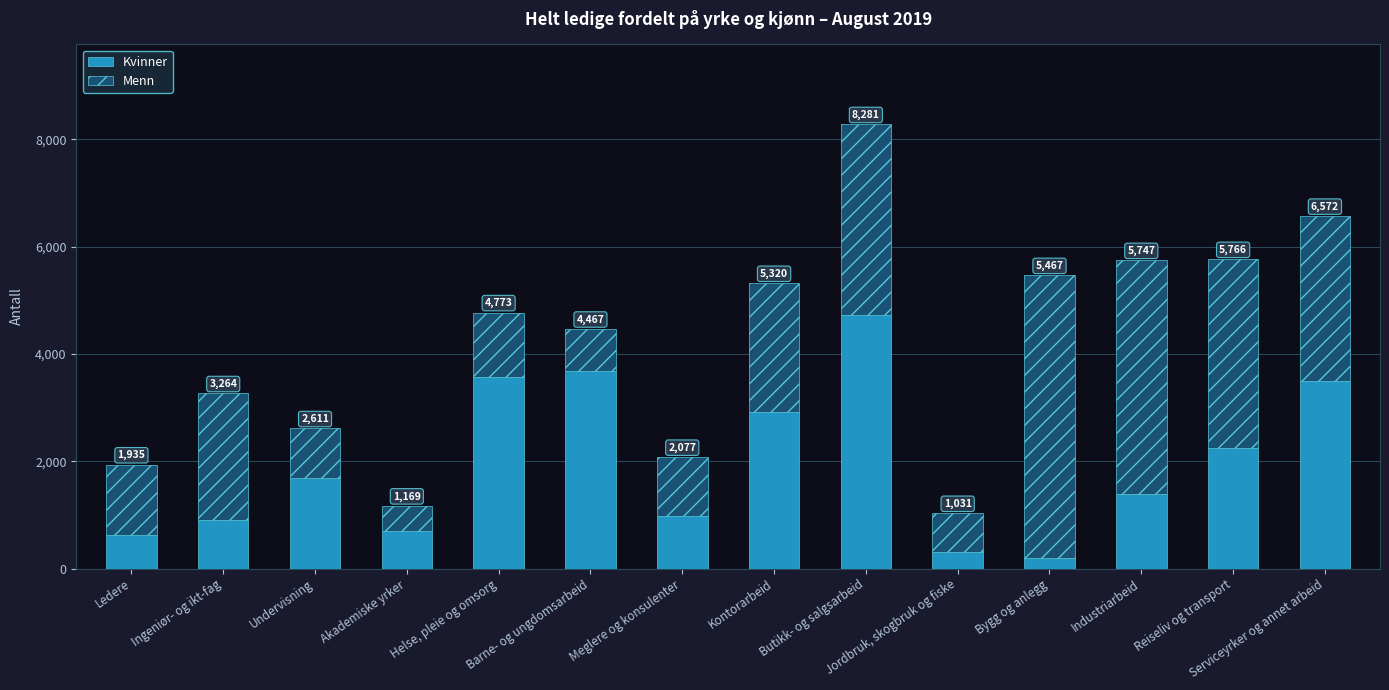

What is the sum of the Kvinner values at Bygg og anlegg and Meglere og konsulenter?

1173